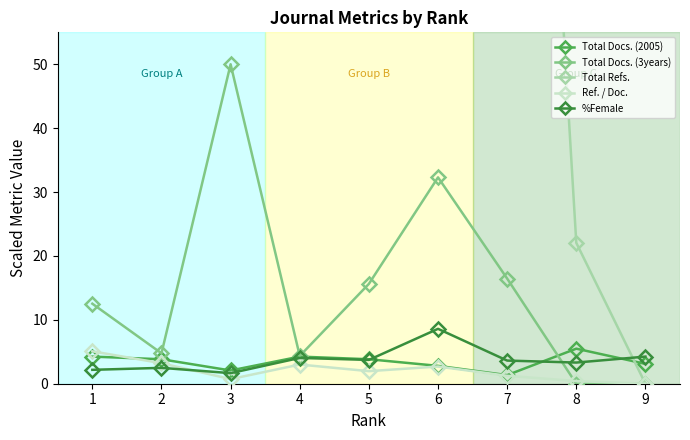

What is the sum of the %Female values at 3 and 5?

5.4